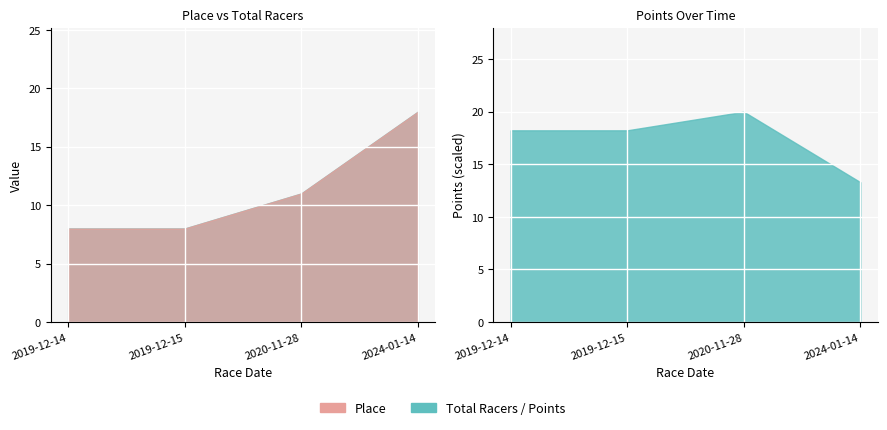

Is it true that Points equals 20.0 at 2020-11-28?

True